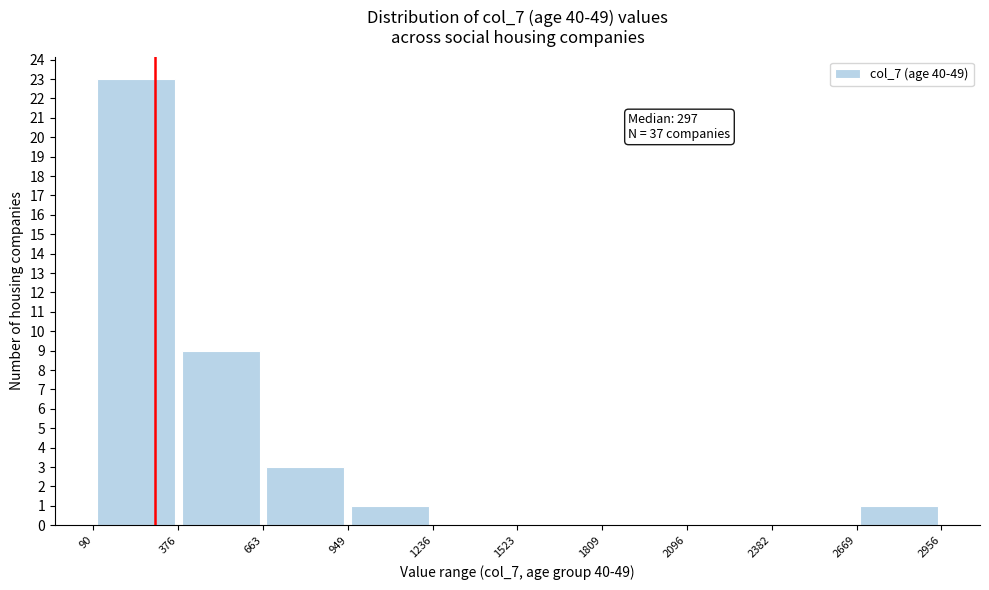

Which range on the x-axis has the tallest bar?

90 to 376